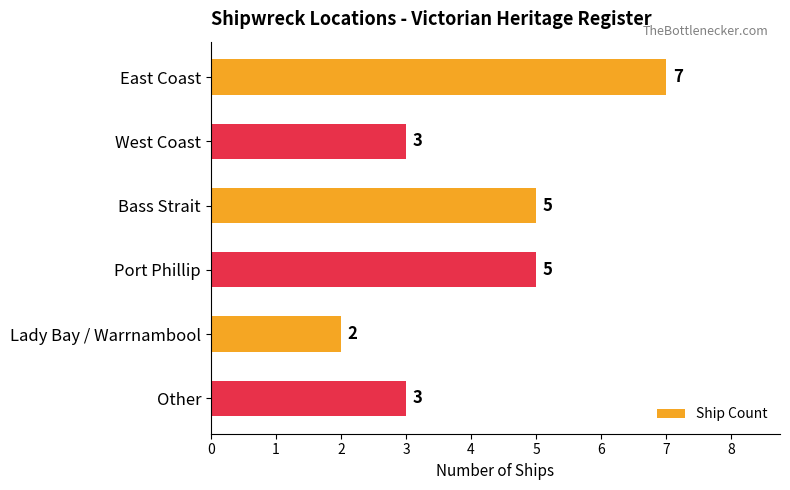

Reading top to bottom, list all the values displayed in this chart.

7	3	5	5	2	3